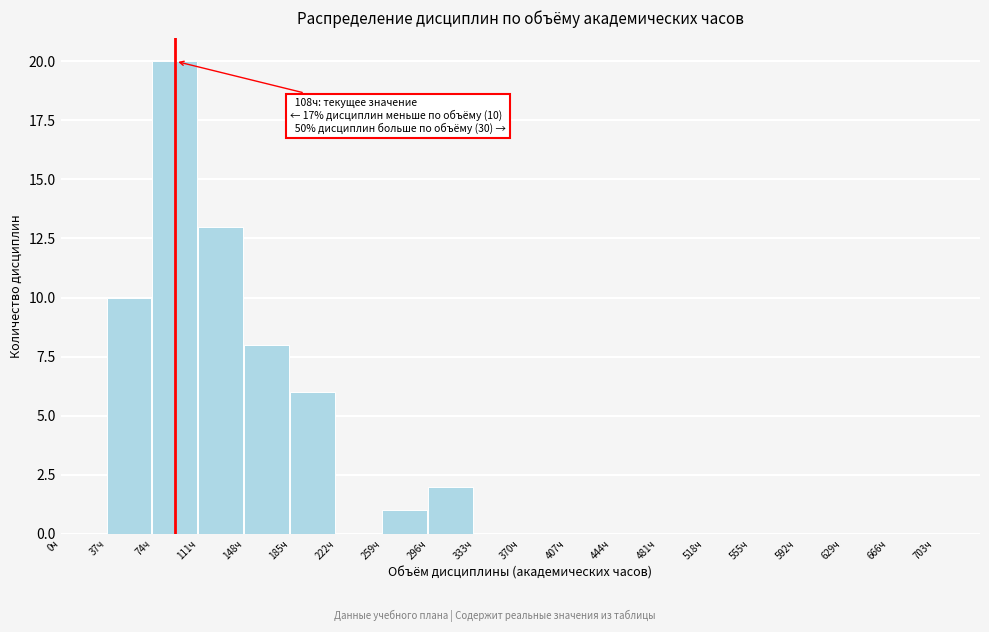

Which range on the x-axis has the tallest bar?

74 to 111